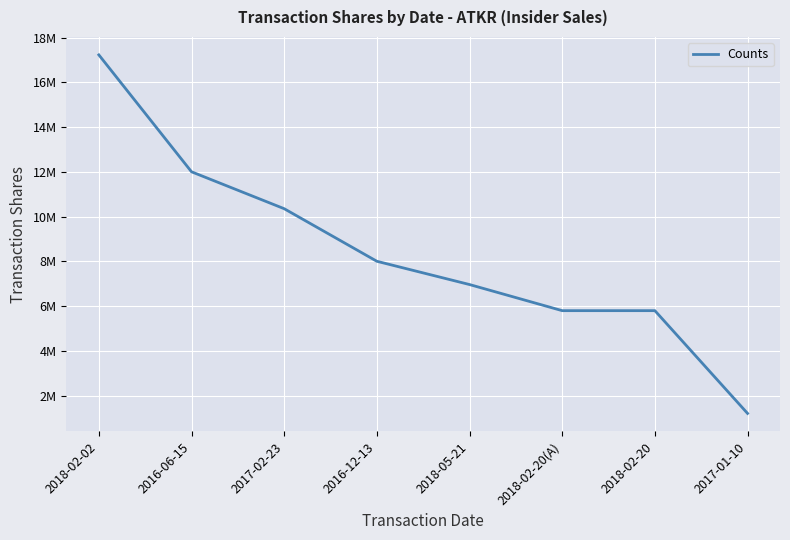

Does the chart display data point markers on the line(s)?

No